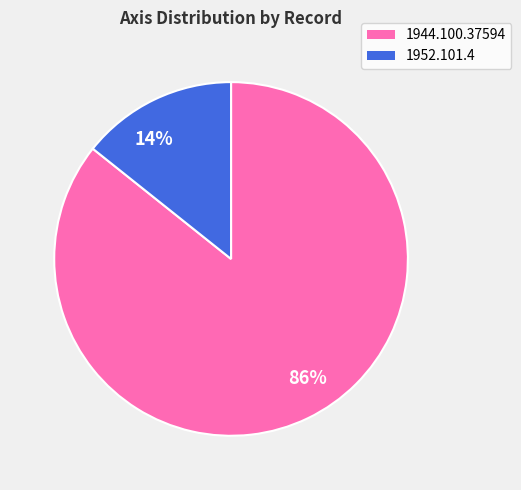

True or false: 86% accounts for 73% of the total.

False